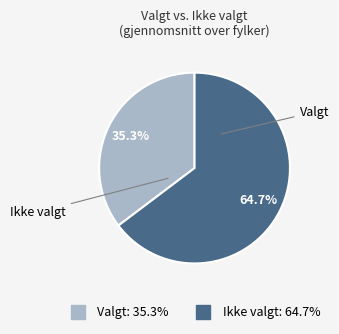

Which slice is the smallest?

Valgt